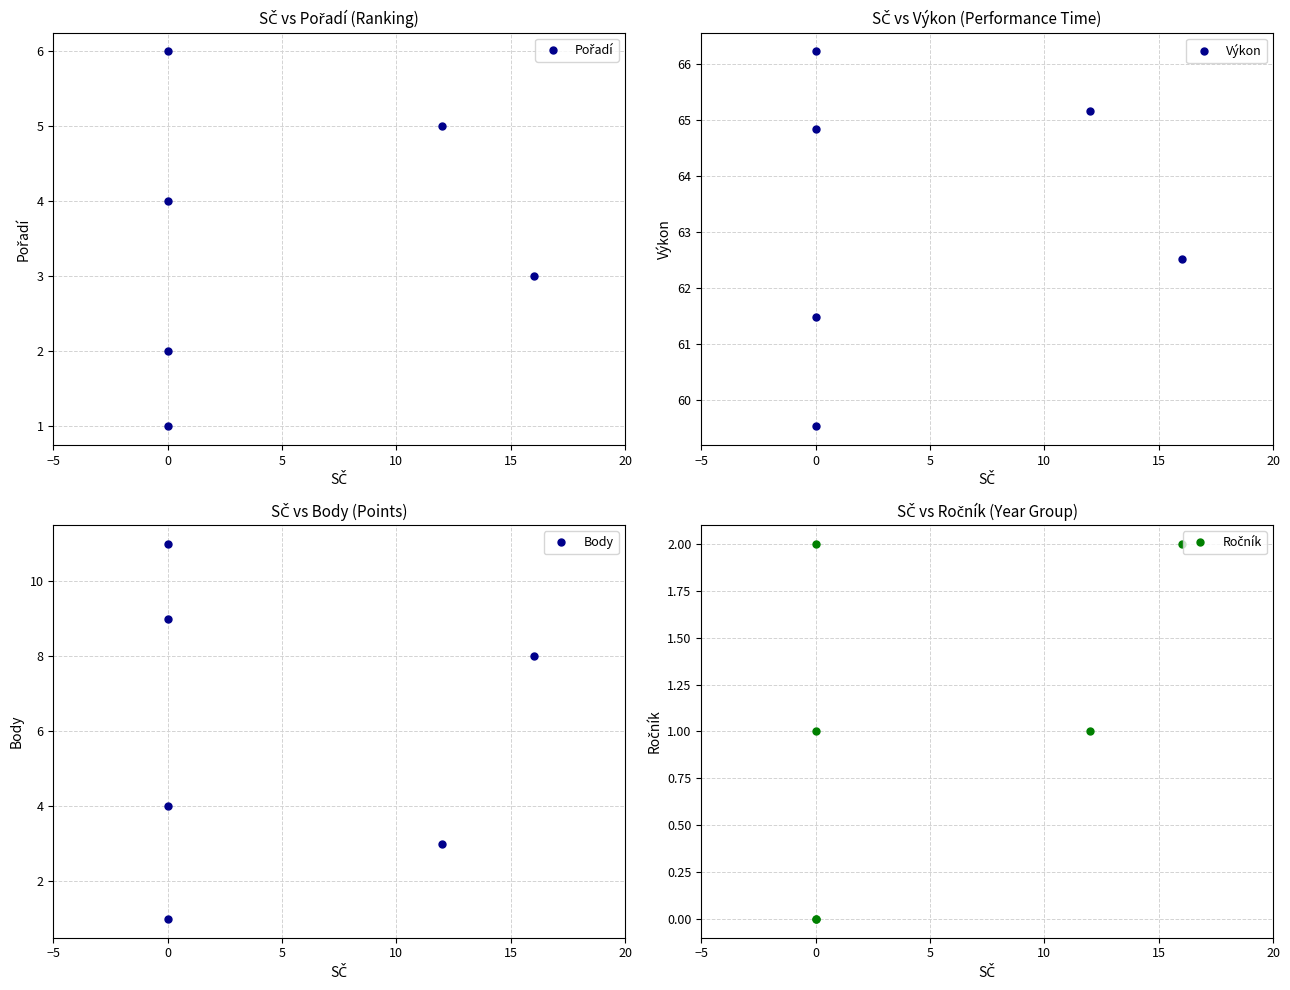

Count the Ročník values in the range 0 to 2.

6